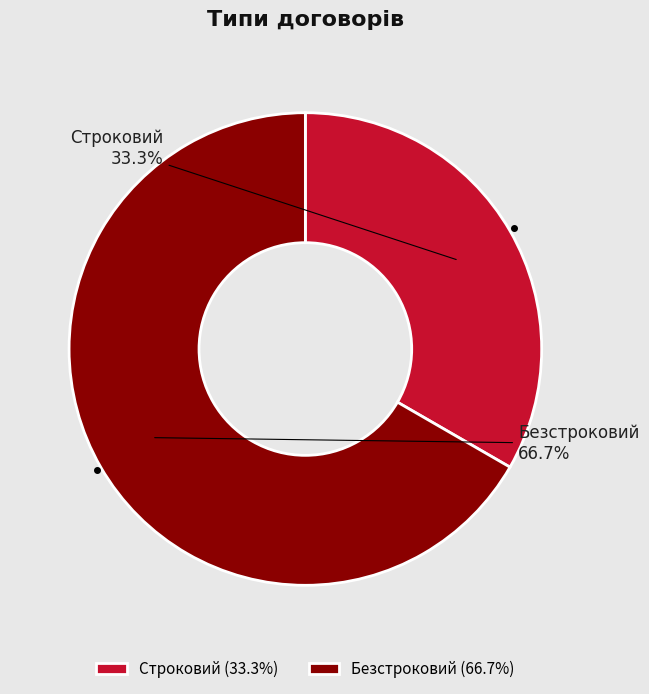

Which slice represents more than half of the pie?

Безстроковий